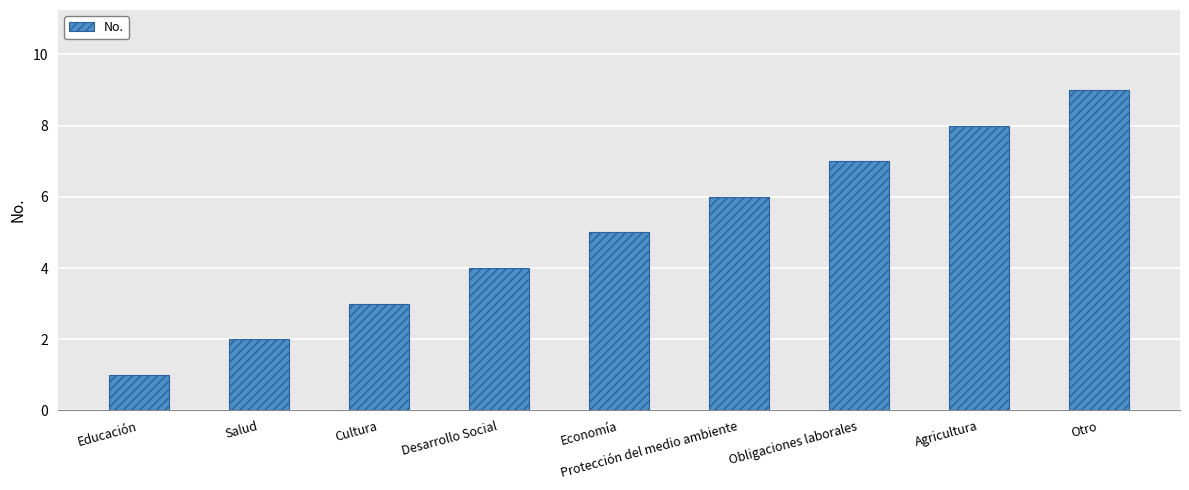

Rank the categories by value from lowest to highest.

Educación, Salud, Cultura, Desarrollo Social, Economía, Protección del medio ambiente, Obligaciones laborales, Agricultura, Otro